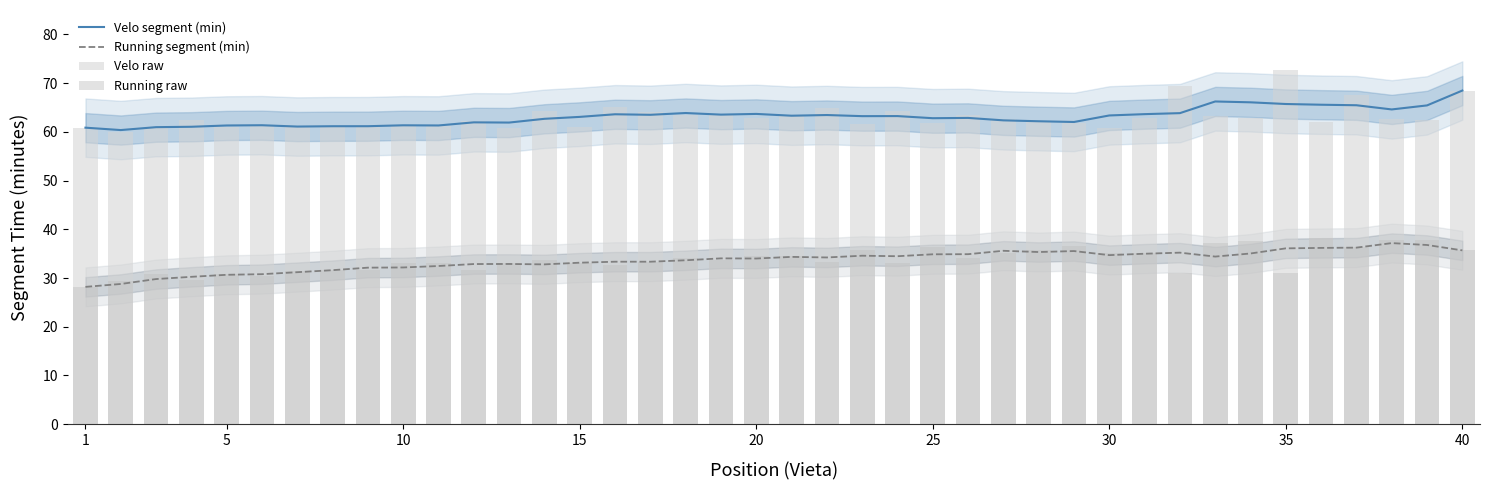

What is the maximum value for Velo segment (min)?

68.5